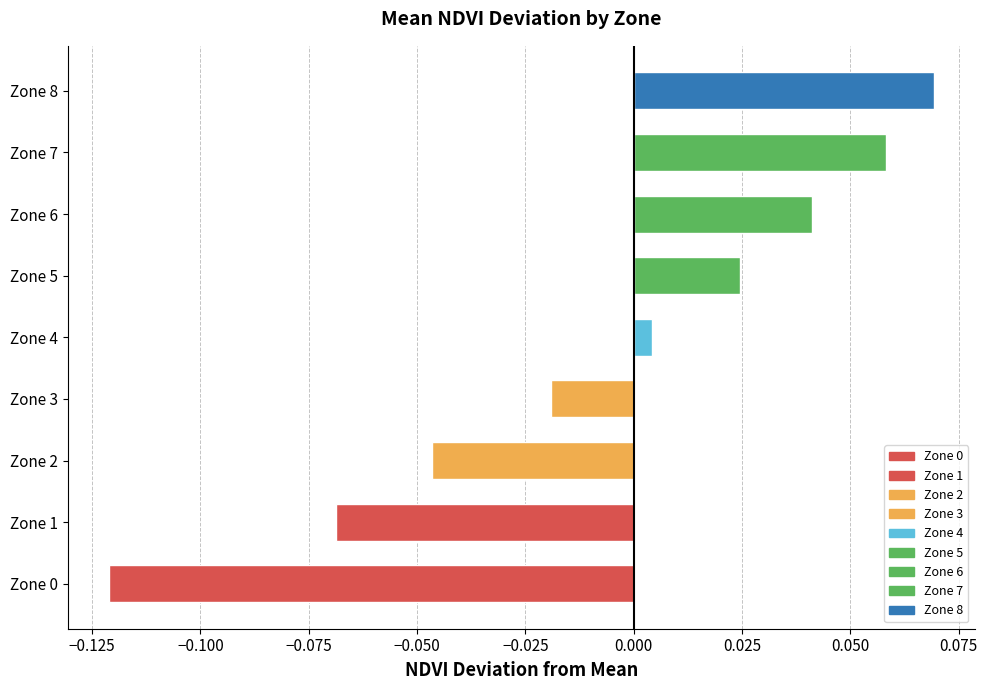

Is it true that the value at Zone 1 is -0.0?

False